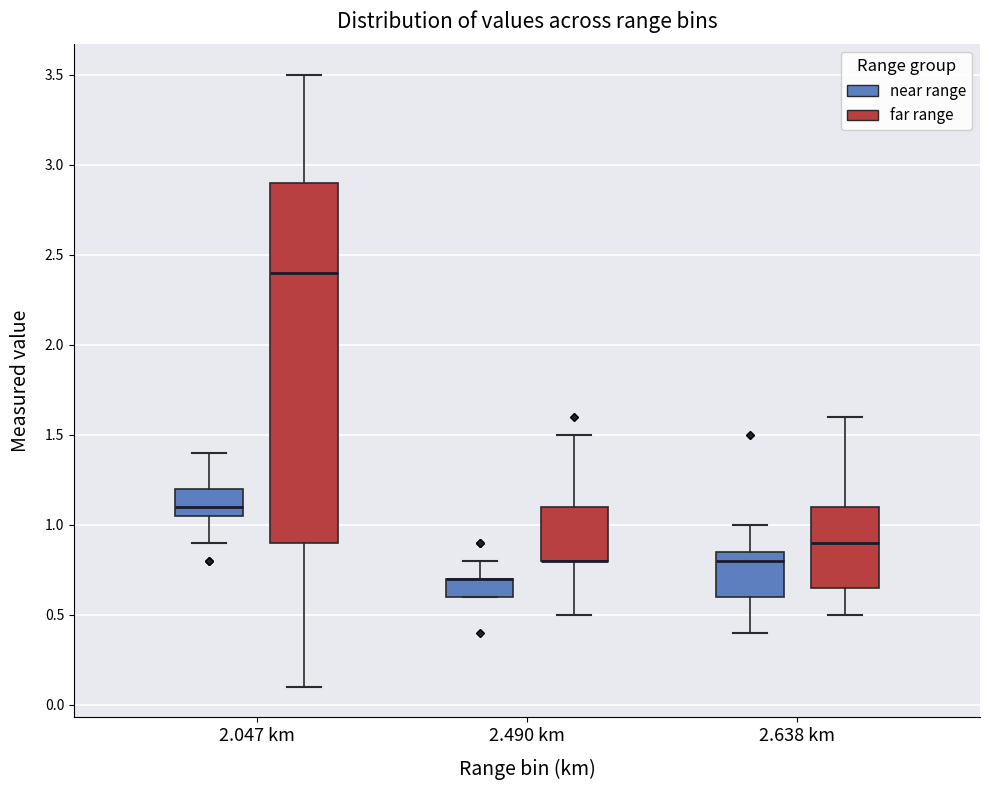

Where is the upper edge of the box for 2.490 km (near range) on the y-axis? The values are not printed on the chart, so give them approximately, as read against the axis.

0.70